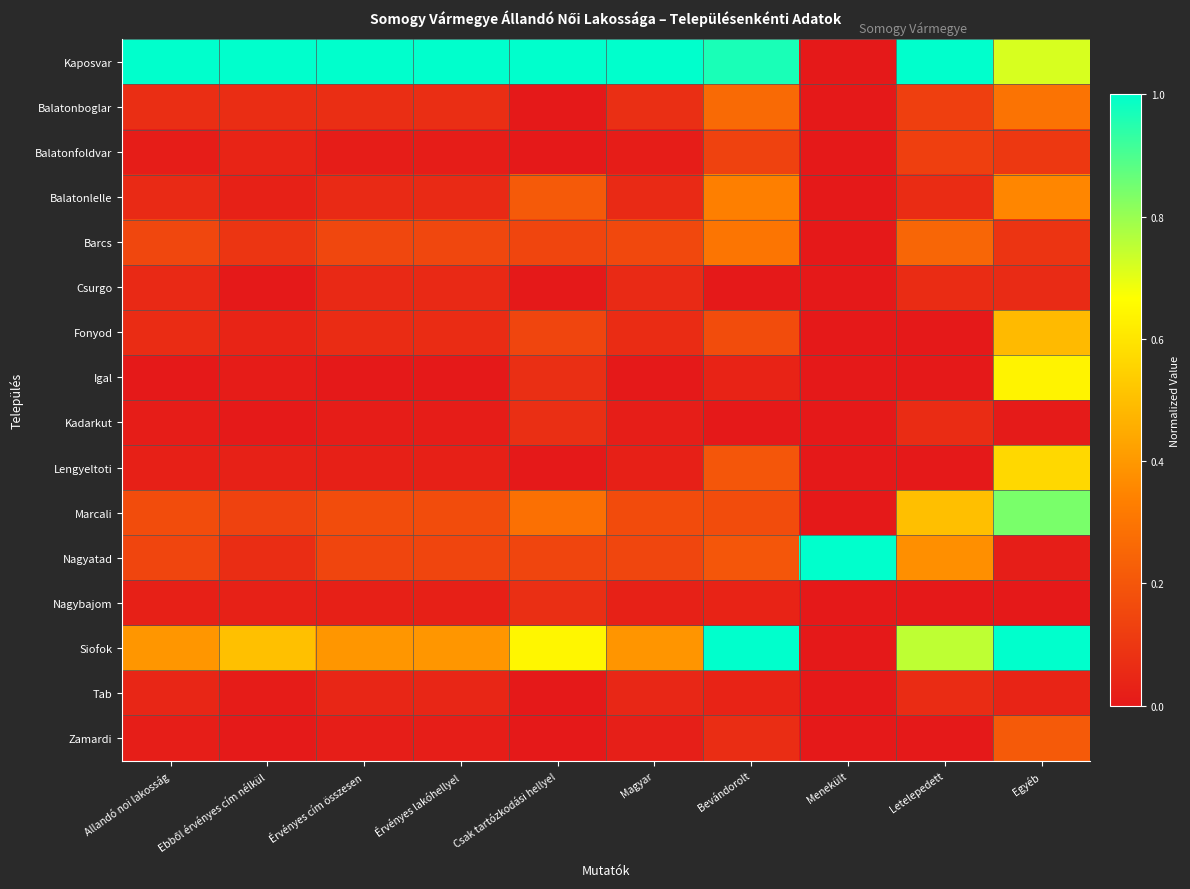

Reading left to right, list all the values displayed in this chart.

Kaposvar: Allandó noi lakosság=1.0	Ebből érvényes cím nélkül=1.0	Érvényes cím összesen=1.0	Érvényes lakóhellyel=1.0	Csak tartózkodási hellyel=1.0	Magyar=1.0	Bevándorolt=1.0	Menekült=0.0	Letelepedett=1.0	Egyéb=0.7
Balatonboglar: Allandó noi lakosság=0.1	Ebből érvényes cím nélkül=0.1	Érvényes cím összesen=0.1	Érvényes lakóhellyel=0.1	Csak tartózkodási hellyel=0.0	Magyar=0.1	Bevándorolt=0.3	Menekült=0.0	Letelepedett=0.1	Egyéb=0.3
Balatonfoldvar: Allandó noi lakosság=0.0	Ebből érvényes cím nélkül=0.0	Érvényes cím összesen=0.0	Érvényes lakóhellyel=0.0	Csak tartózkodási hellyel=0.0	Magyar=0.0	Bevándorolt=0.1	Menekült=0.0	Letelepedett=0.1	Egyéb=0.1
Balatonlelle: Allandó noi lakosság=0.1	Ebből érvényes cím nélkül=0.0	Érvényes cím összesen=0.1	Érvényes lakóhellyel=0.1	Csak tartózkodási hellyel=0.2	Magyar=0.1	Bevándorolt=0.3	Menekült=0.0	Letelepedett=0.1	Egyéb=0.4
Barcs: Allandó noi lakosság=0.1	Ebből érvényes cím nélkül=0.1	Érvényes cím összesen=0.2	Érvényes lakóhellyel=0.2	Csak tartózkodási hellyel=0.1	Magyar=0.2	Bevándorolt=0.3	Menekült=0.0	Letelepedett=0.2	Egyéb=0.1
Csurgo: Allandó noi lakosság=0.1	Ebből érvényes cím nélkül=0.0	Érvényes cím összesen=0.1	Érvényes lakóhellyel=0.1	Csak tartózkodási hellyel=0.0	Magyar=0.1	Bevándorolt=0.0	Menekült=0.0	Letelepedett=0.1	Egyéb=0.1
Fonyod: Allandó noi lakosság=0.1	Ebből érvényes cím nélkül=0.0	Érvényes cím összesen=0.1	Érvényes lakóhellyel=0.1	Csak tartózkodási hellyel=0.1	Magyar=0.1	Bevándorolt=0.2	Menekült=0.0	Letelepedett=0.0	Egyéb=0.5
Igal: Allandó noi lakosság=0.0	Ebből érvényes cím nélkül=0.0	Érvényes cím összesen=0.0	Érvényes lakóhellyel=0.0	Csak tartózkodási hellyel=0.1	Magyar=0.0	Bevándorolt=0.0	Menekült=0.0	Letelepedett=0.0	Egyéb=0.6
Kadarkut: Allandó noi lakosság=0.0	Ebből érvényes cím nélkül=0.0	Érvényes cím összesen=0.0	Érvényes lakóhellyel=0.0	Csak tartózkodási hellyel=0.1	Magyar=0.0	Bevándorolt=0.0	Menekült=0.0	Letelepedett=0.1	Egyéb=0.0
Lengyeltoti: Allandó noi lakosság=0.0	Ebből érvényes cím nélkül=0.0	Érvényes cím összesen=0.0	Érvényes lakóhellyel=0.0	Csak tartózkodási hellyel=0.0	Magyar=0.0	Bevándorolt=0.2	Menekült=0.0	Letelepedett=0.0	Egyéb=0.6
Marcali: Allandó noi lakosság=0.2	Ebből érvényes cím nélkül=0.1	Érvényes cím összesen=0.2	Érvényes lakóhellyel=0.2	Csak tartózkodási hellyel=0.3	Magyar=0.2	Bevándorolt=0.2	Menekült=0.0	Letelepedett=0.5	Egyéb=0.8
Nagyatad: Allandó noi lakosság=0.1	Ebből érvényes cím nélkül=0.1	Érvényes cím összesen=0.1	Érvényes lakóhellyel=0.1	Csak tartózkodási hellyel=0.1	Magyar=0.1	Bevándorolt=0.2	Menekült=1.0	Letelepedett=0.4	Egyéb=0.0
Nagybajom: Allandó noi lakosság=0.0	Ebből érvényes cím nélkül=0.0	Érvényes cím összesen=0.0	Érvényes lakóhellyel=0.0	Csak tartózkodási hellyel=0.1	Magyar=0.0	Bevándorolt=0.0	Menekült=0.0	Letelepedett=0.0	Egyéb=0.0
Siofok: Allandó noi lakosság=0.4	Ebből érvényes cím nélkül=0.5	Érvényes cím összesen=0.4	Érvényes lakóhellyel=0.4	Csak tartózkodási hellyel=0.6	Magyar=0.4	Bevándorolt=1.0	Menekült=0.0	Letelepedett=0.8	Egyéb=1.0
Tab: Allandó noi lakosság=0.0	Ebből érvényes cím nélkül=0.0	Érvényes cím összesen=0.0	Érvényes lakóhellyel=0.0	Csak tartózkodási hellyel=0.0	Magyar=0.0	Bevándorolt=0.0	Menekült=0.0	Letelepedett=0.1	Egyéb=0.0
Zamardi: Allandó noi lakosság=0.0	Ebből érvényes cím nélkül=0.0	Érvényes cím összesen=0.0	Érvényes lakóhellyel=0.0	Csak tartózkodási hellyel=0.0	Magyar=0.0	Bevándorolt=0.1	Menekült=0.0	Letelepedett=0.0	Egyéb=0.2